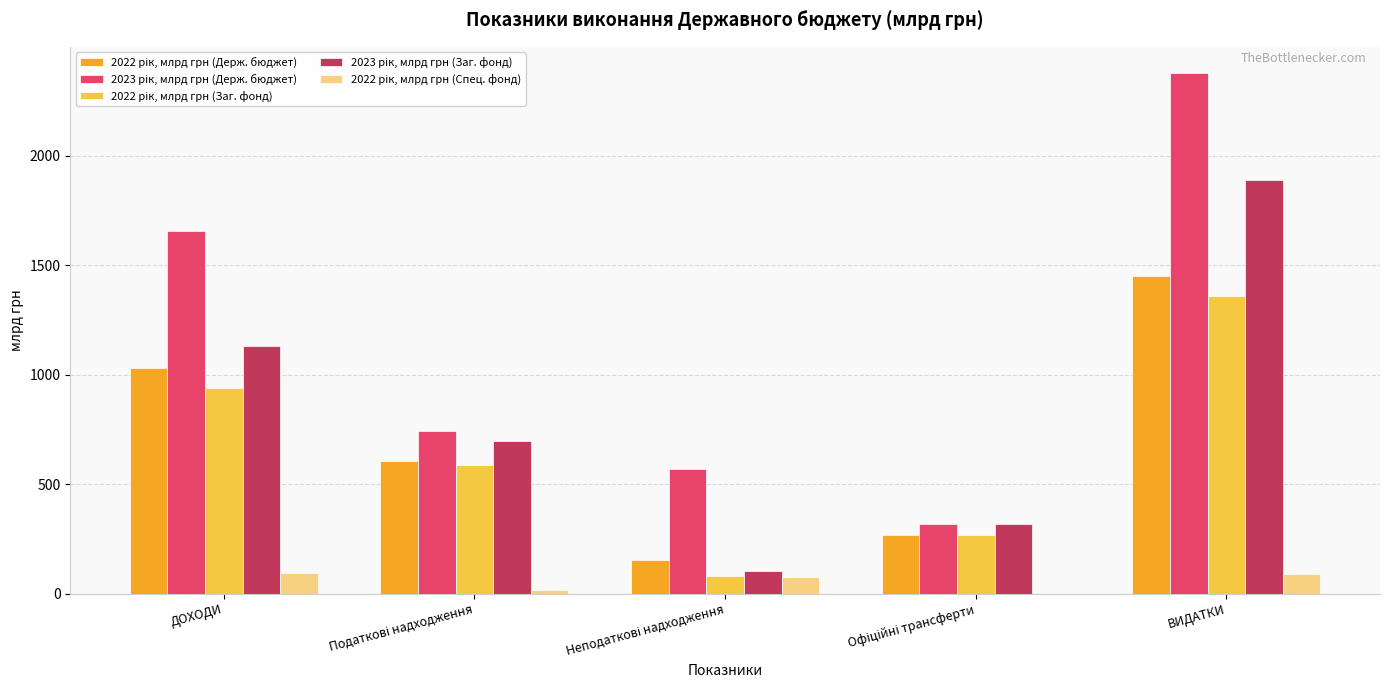

What is the total value across all series at ДОХОДИ?

4849.3